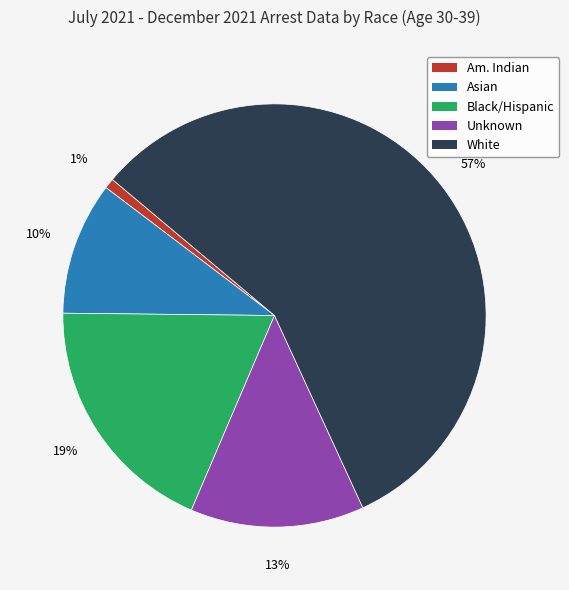

To the nearest percent, what is the average slice percentage?

20%